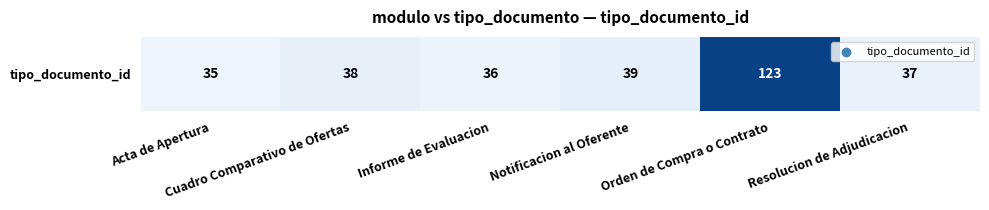

Count the number of data series in this chart.

1